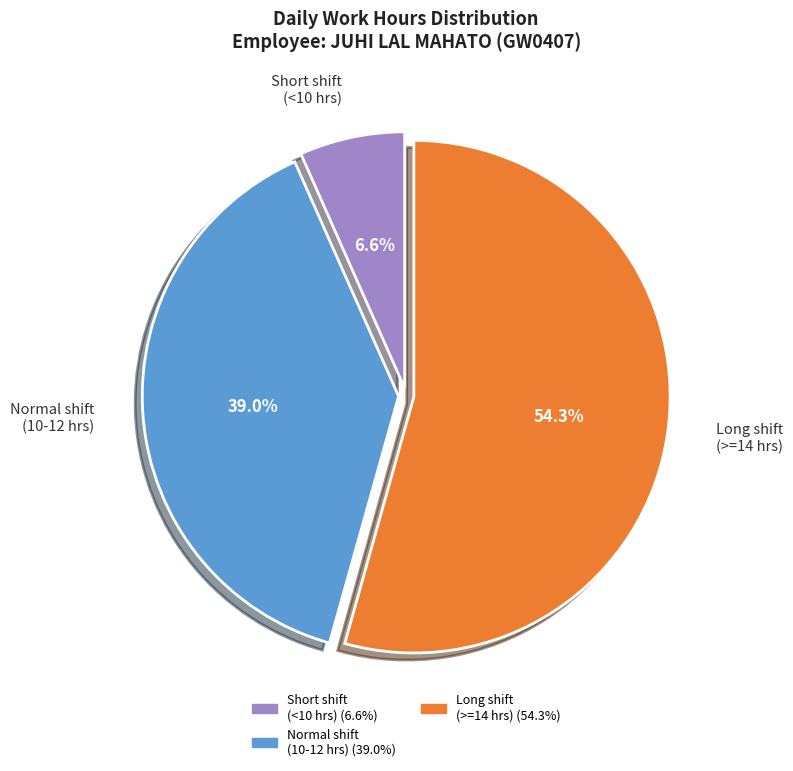

To the nearest percent, what is the difference between the largest and smallest slice percentages?

48%